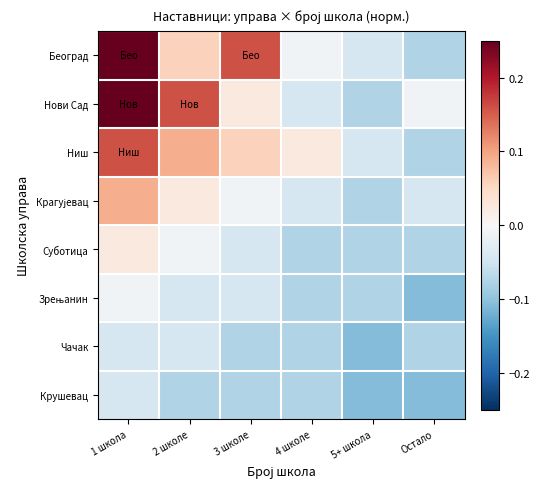

Which has a higher value, 5+ школа or Остало?

5+ школа